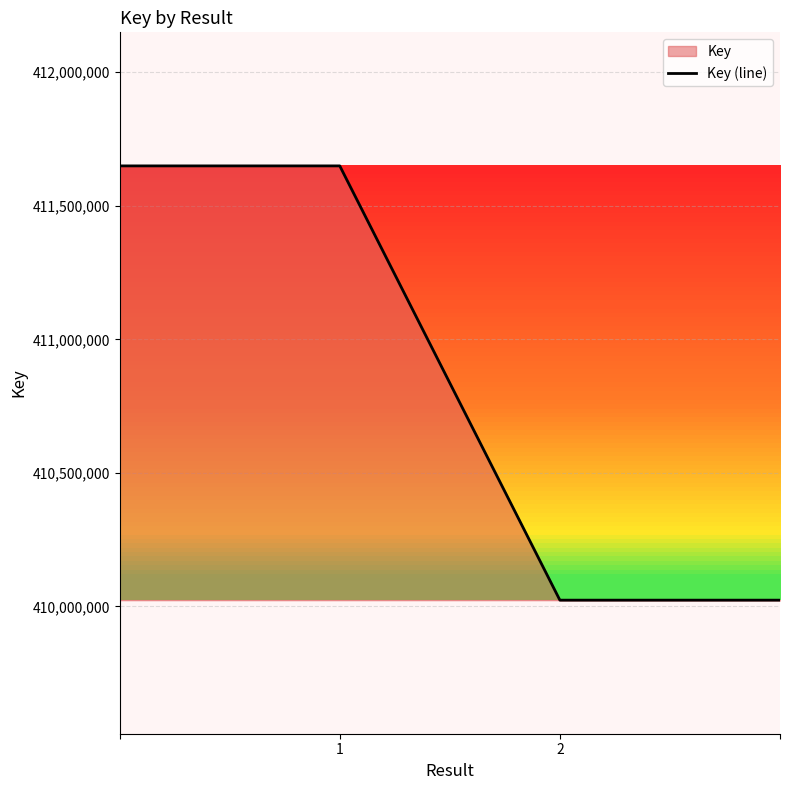

Reading right to left, extract all data points from this chart.

410023590	410023590	411649243	411649243